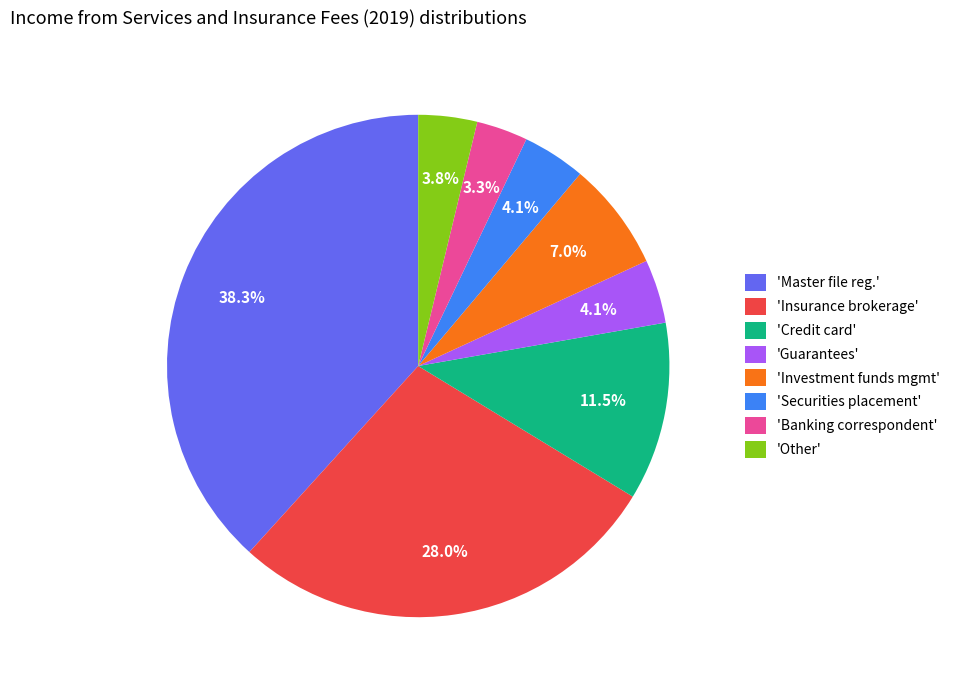

Is 'Insurance brokerage' the majority of the pie?

No